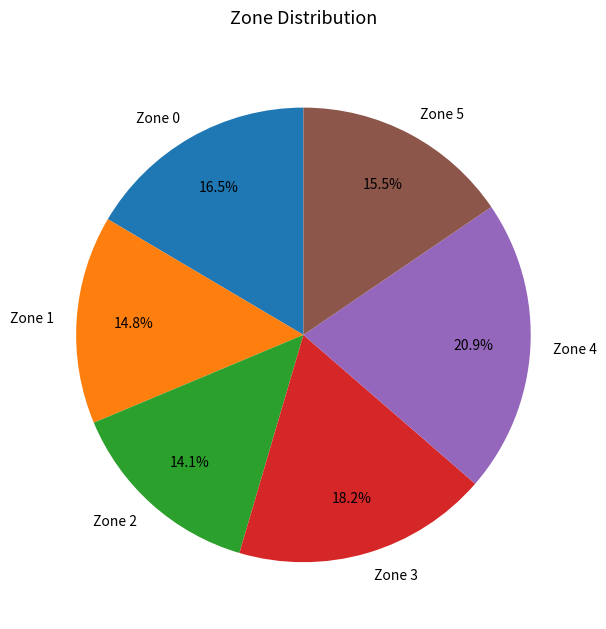

Does Zone 2 account for over 50% of the chart?

No